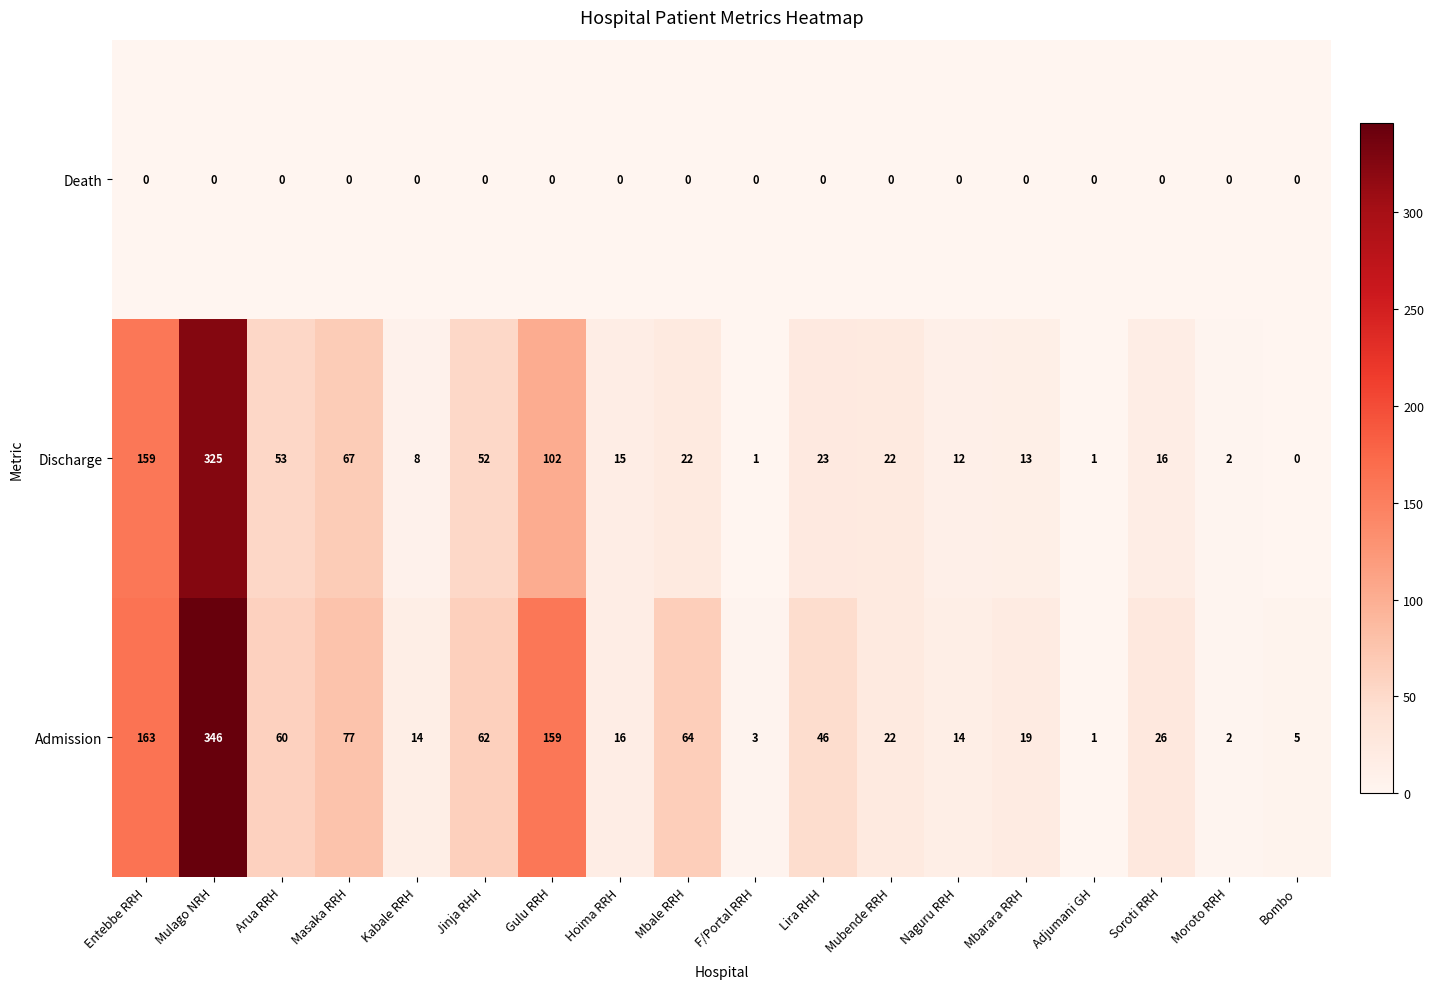

What is the difference between the second highest and second lowest values in the Admission series?

161